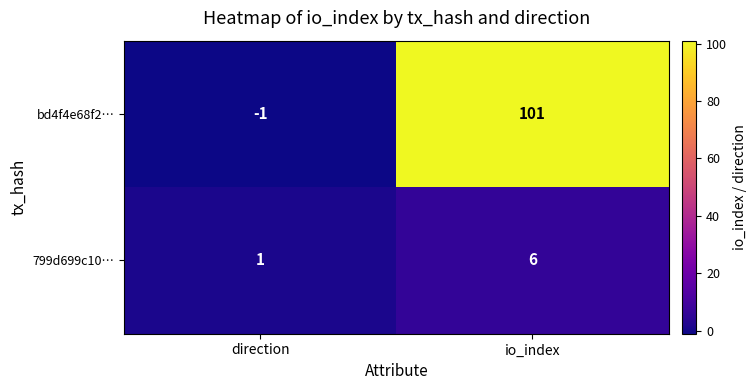

Which label corresponds to the largest value in the chart?

io_index